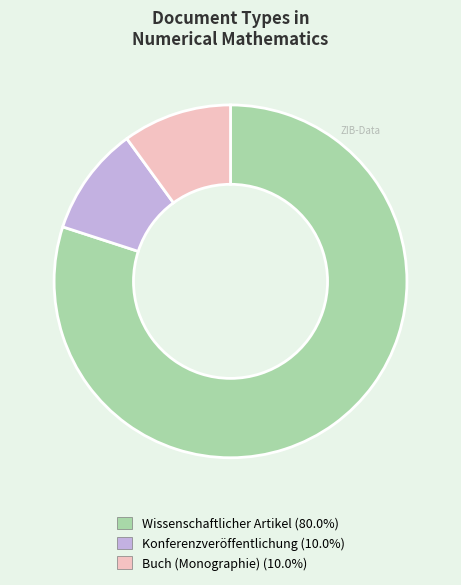

What is the largest slice in the pie chart?

Wissenschaftlicher Artikel